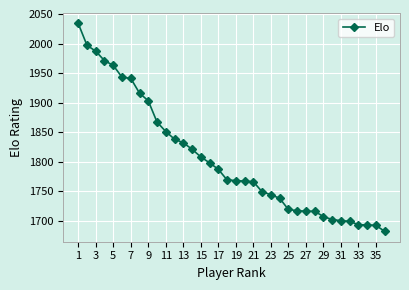

What is the value of the 17th point from the left?

1787